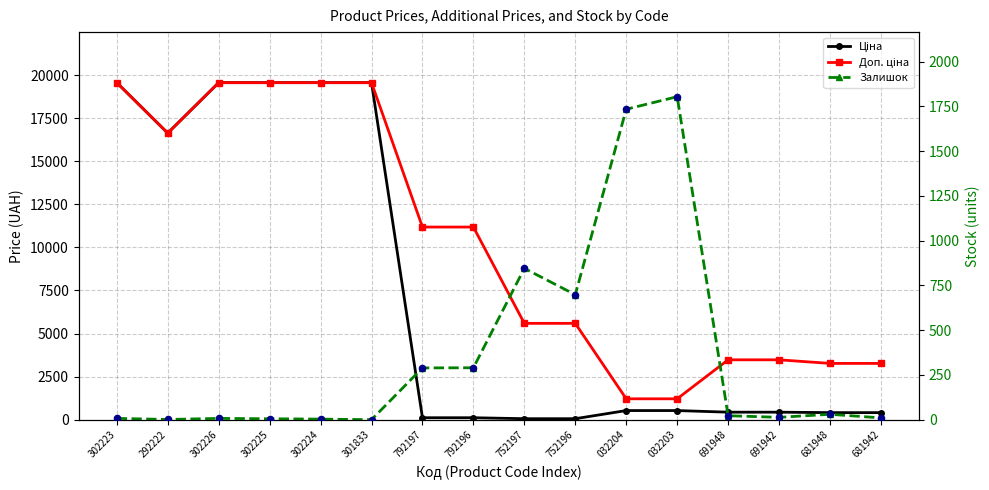

Is the value of Ціна at 032203 greater than the value of Доп. ціна at 792197?

No